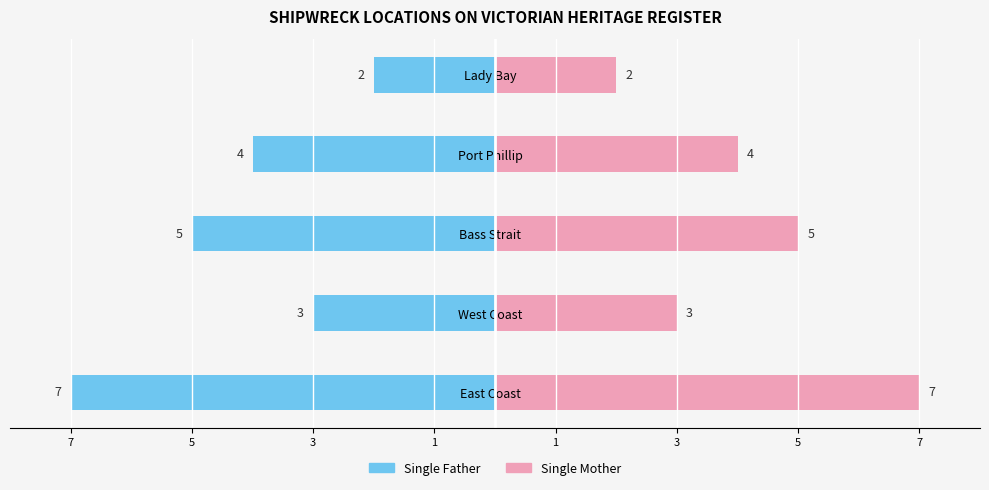

What value does the Single Father series have at Port Phillip?

-4